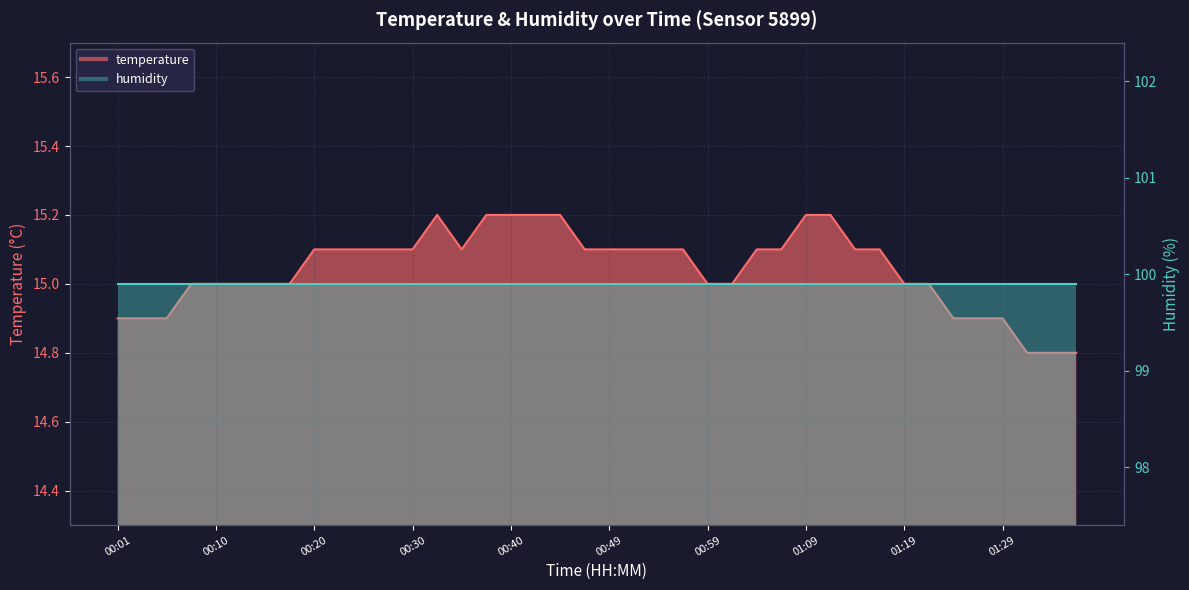

What is the average value?

15.0